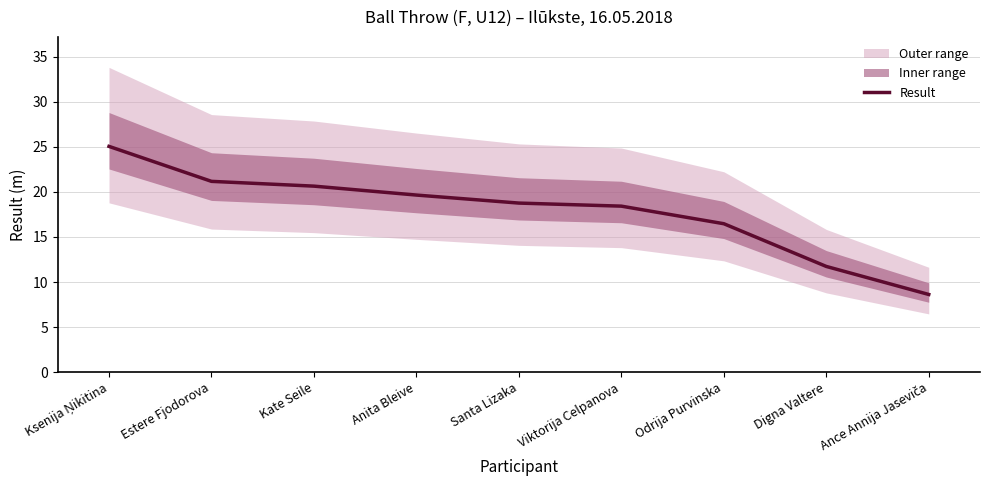

List the labels in order of value, largest first.

Ksenija Ņikitina, Estere Fjodorova, Kate Seile, Anita Bleive, Santa Lizaka, Viktorija Celpanova, Odrija Purvinska, Digna Valtere, Ance Annija Jaseviča